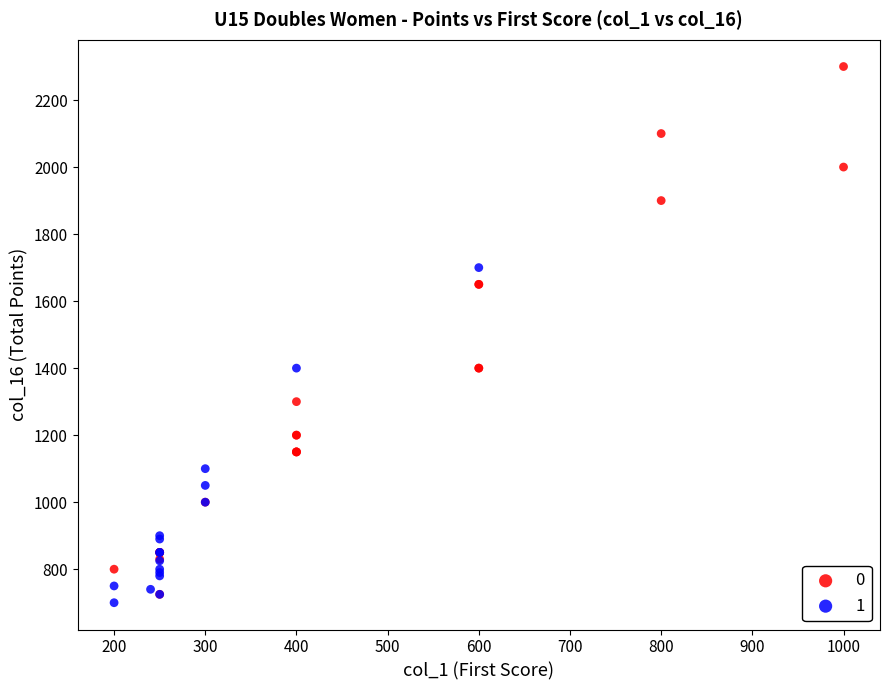

What are all the series names shown in the legend?

0, 1